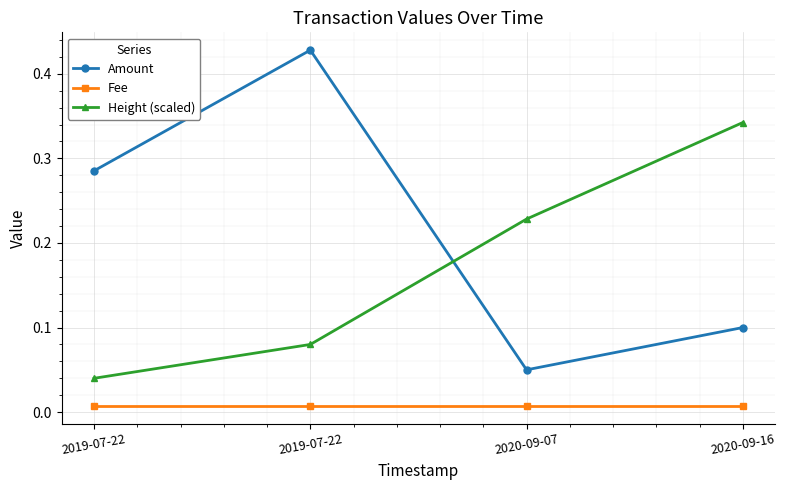

What is the difference between the maximum and minimum values in the Height (scaled) series?

0.3